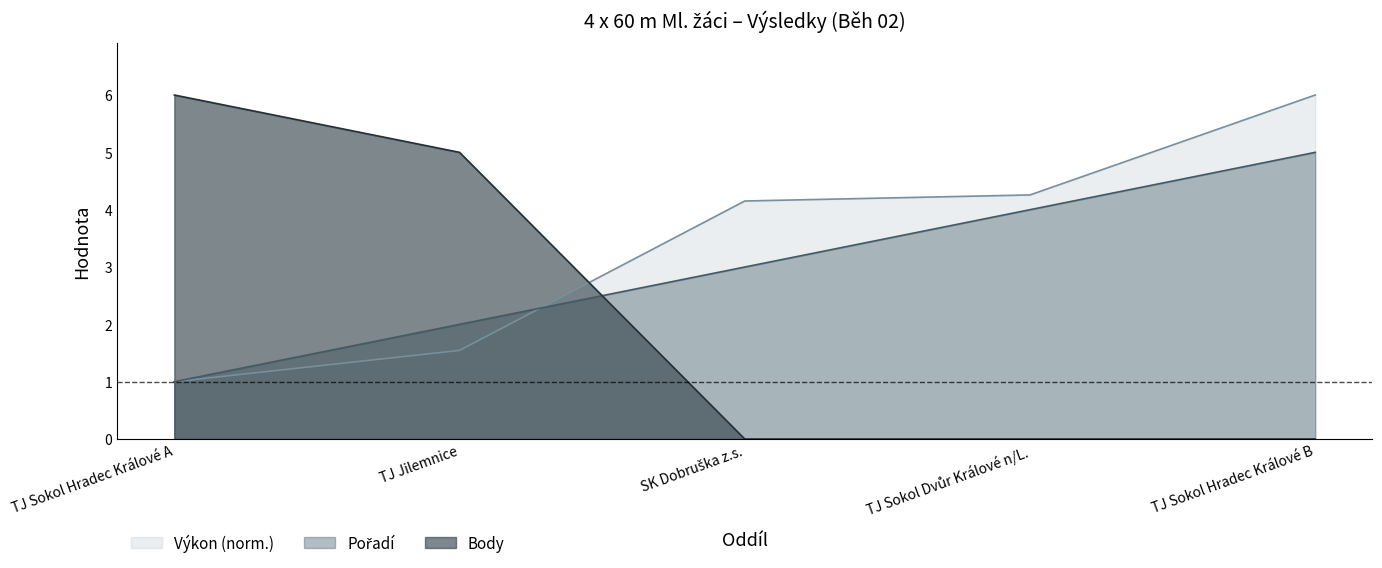

What is the difference between the Pořadí values at TJ Sokol Hradec Králové B and TJ Jilemnice?

3.0